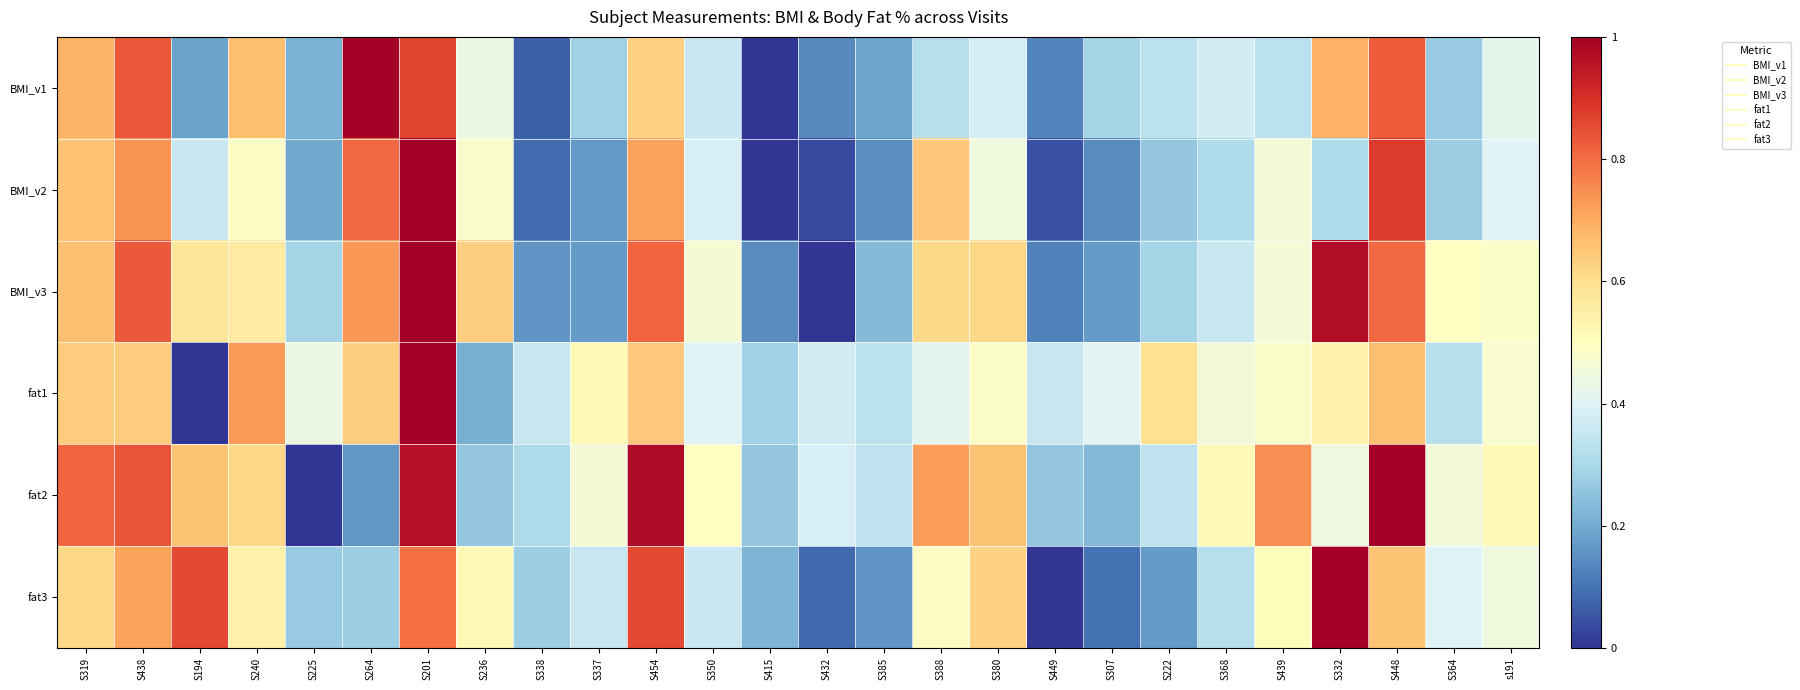

Which series has the widest spread of values?

BMI_v1